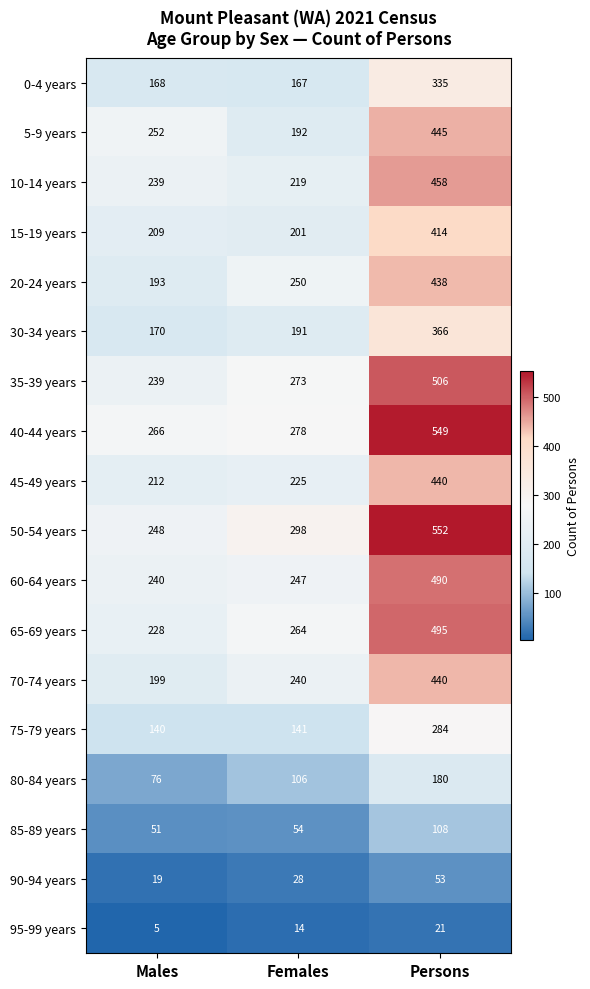

At which category is the sum across all series the highest?

Persons